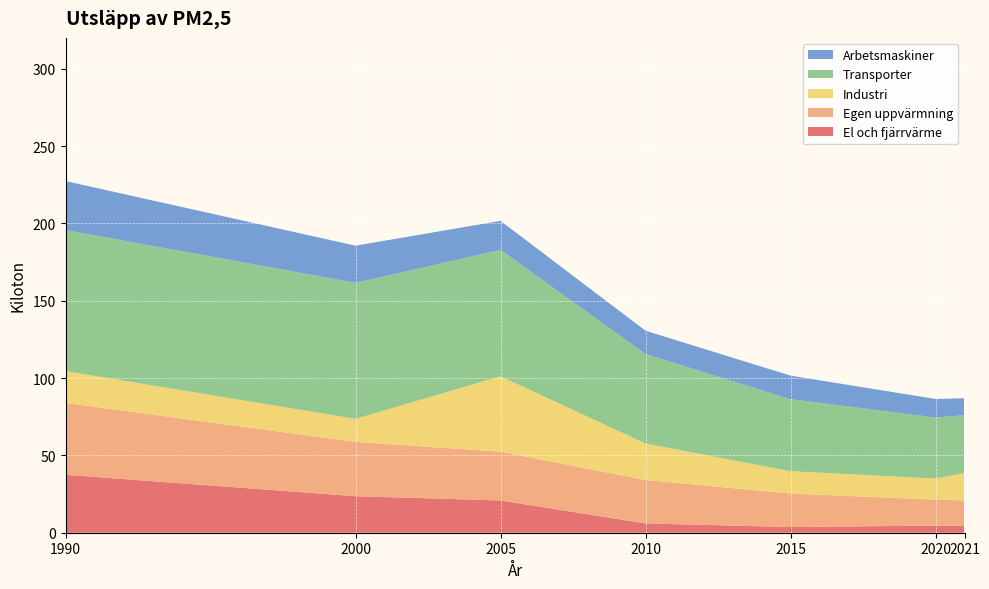

Reading left to right, what are all the values shown in this chart?

El och fjärrvärme: 37.5	23.6	20.9	6.0	3.7	4.6	4.5
Egen uppvärmning: 46.5	35.1	31.5	28.1	21.7	16.8	16.4
Industri: 20.6	14.9	48.7	23.6	14.4	13.6	17.7
Transporter: 91.2	87.9	81.7	57.9	46.6	39.5	37.4
Arbetsmaskiner: 31.7	24.1	18.8	15.1	15.3	12.0	11.0